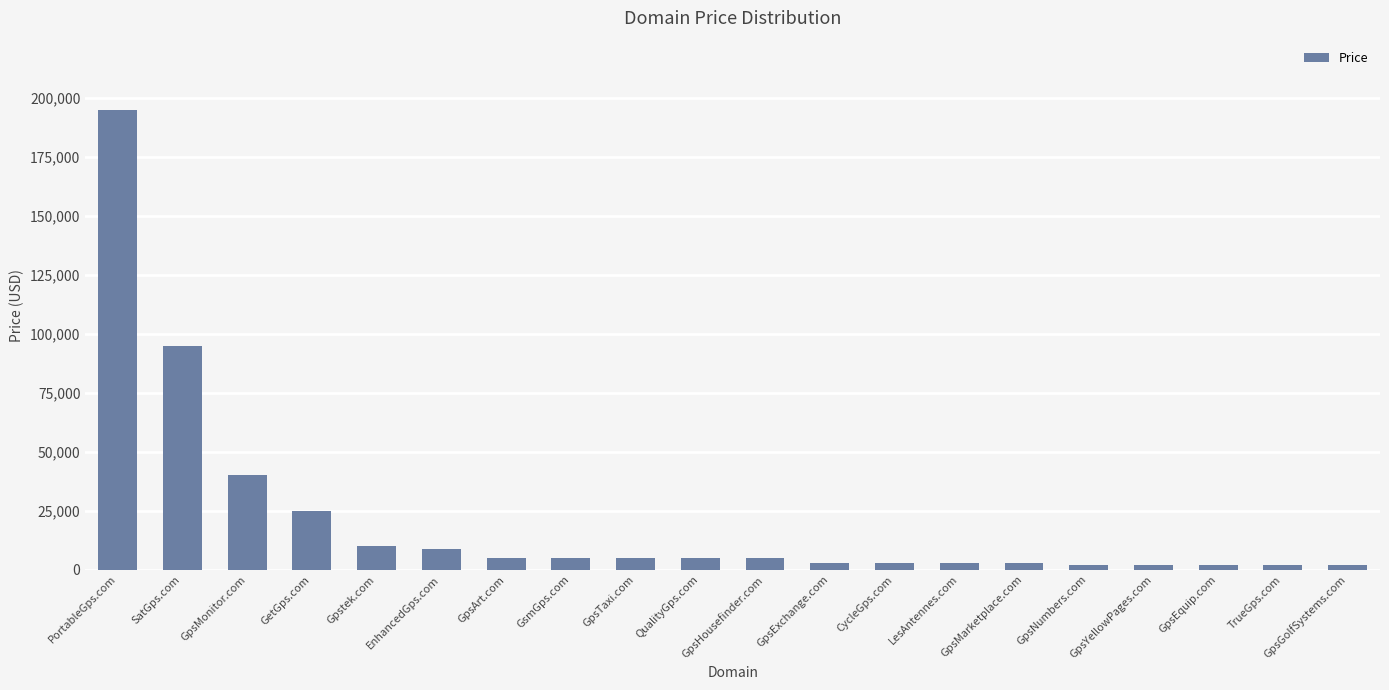

True or false: the data shows 2888 at GpsExchange.com.

True